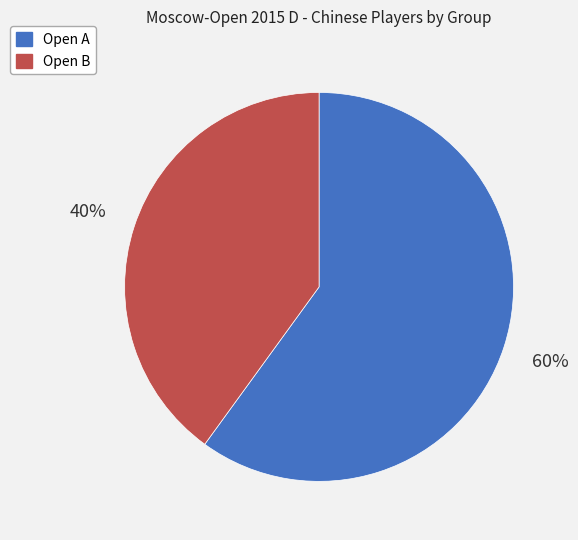

What is the smallest slice in the pie chart?

Open B